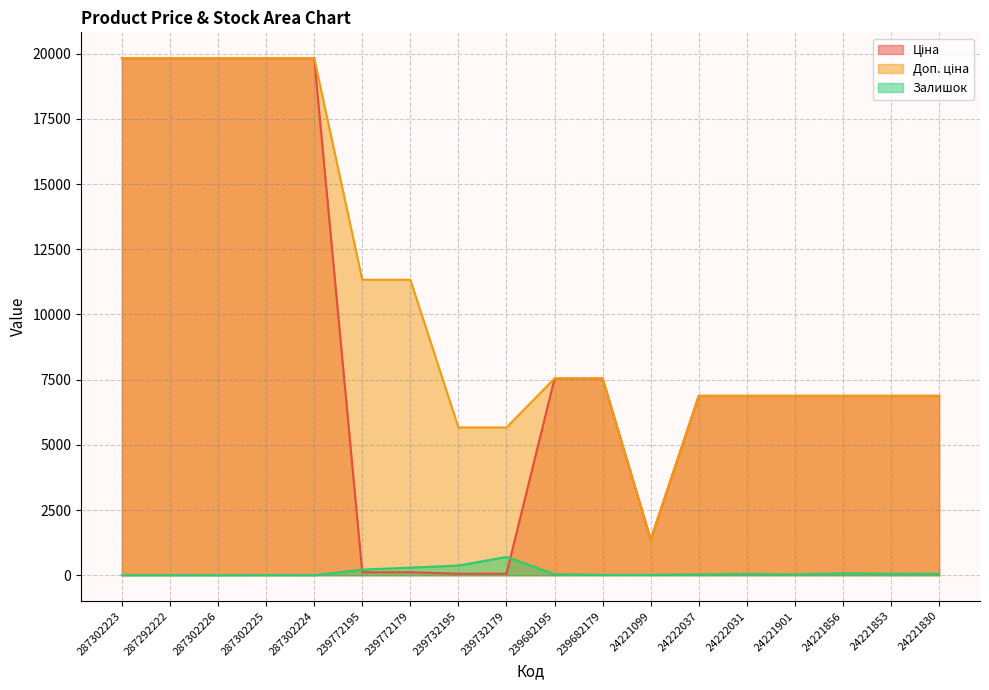

Which has a higher value, 24222031 or 287302226?

287302226